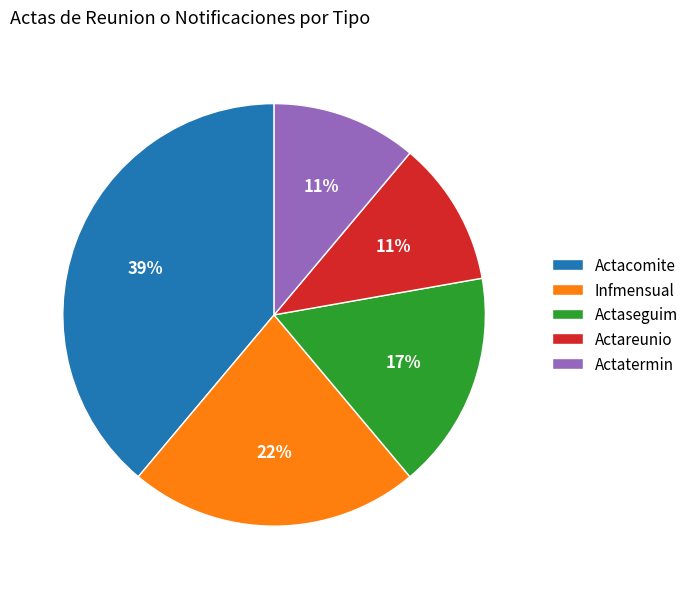

Which slice is the largest?

Actacomite